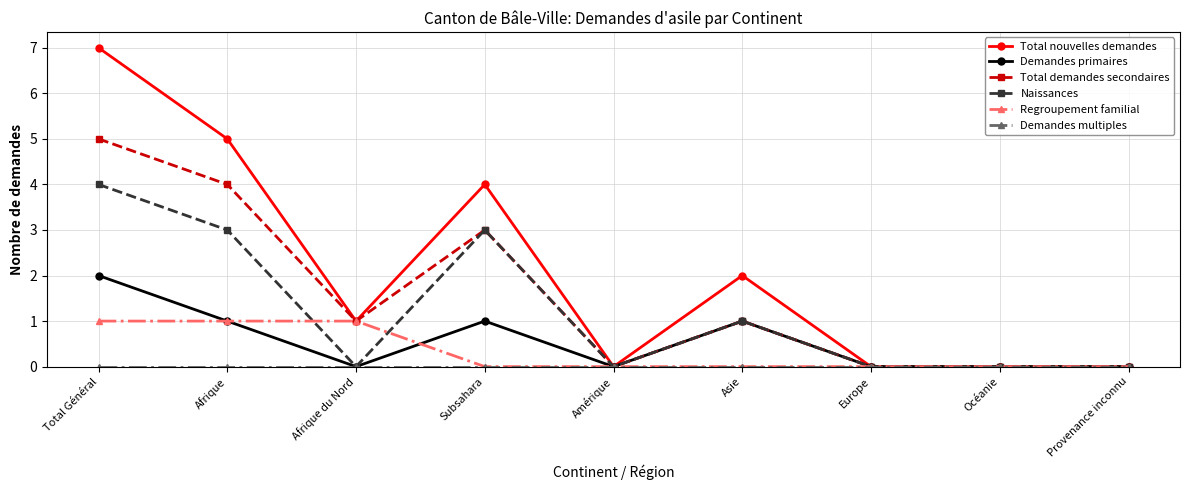

What is the maximum value for Total nouvelles demandes?

7